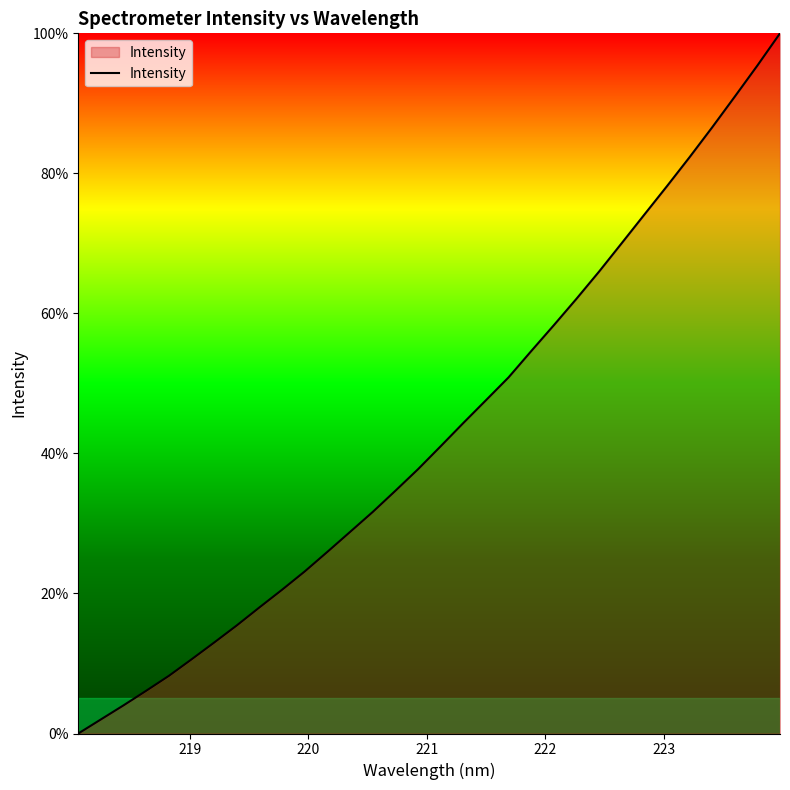

How many lines are shown in the chart?

1